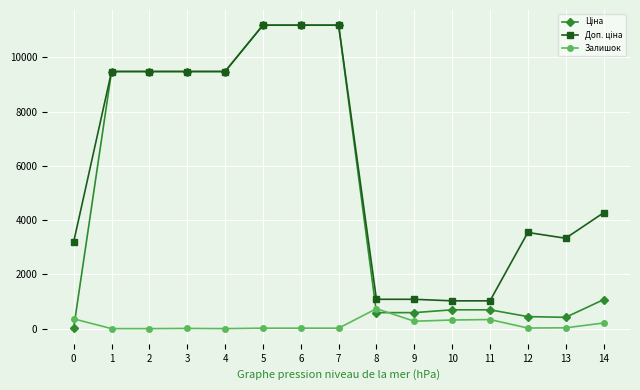

How many distinct data groups are displayed?

3